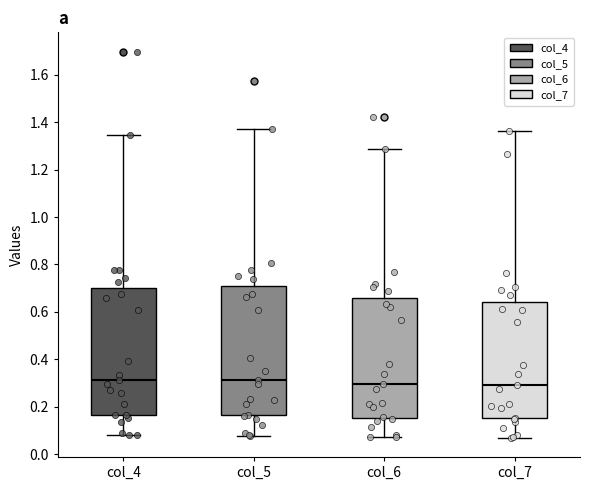

Reading left to right, read every box against the y-axis: the position of its median line, the range the box covers, and the ends of its whiskers. The values are not printed on the chart, so give them approximately, as read against the axis.

col_4: median 0.32, box 0.16 to 0.70, whiskers 0.08 to 1.34
col_5: median 0.32, box 0.16 to 0.70, whiskers 0.08 to 1.38
col_6: median 0.30, box 0.16 to 0.66, whiskers 0.08 to 1.28
col_7: median 0.30, box 0.16 to 0.64, whiskers 0.06 to 1.36